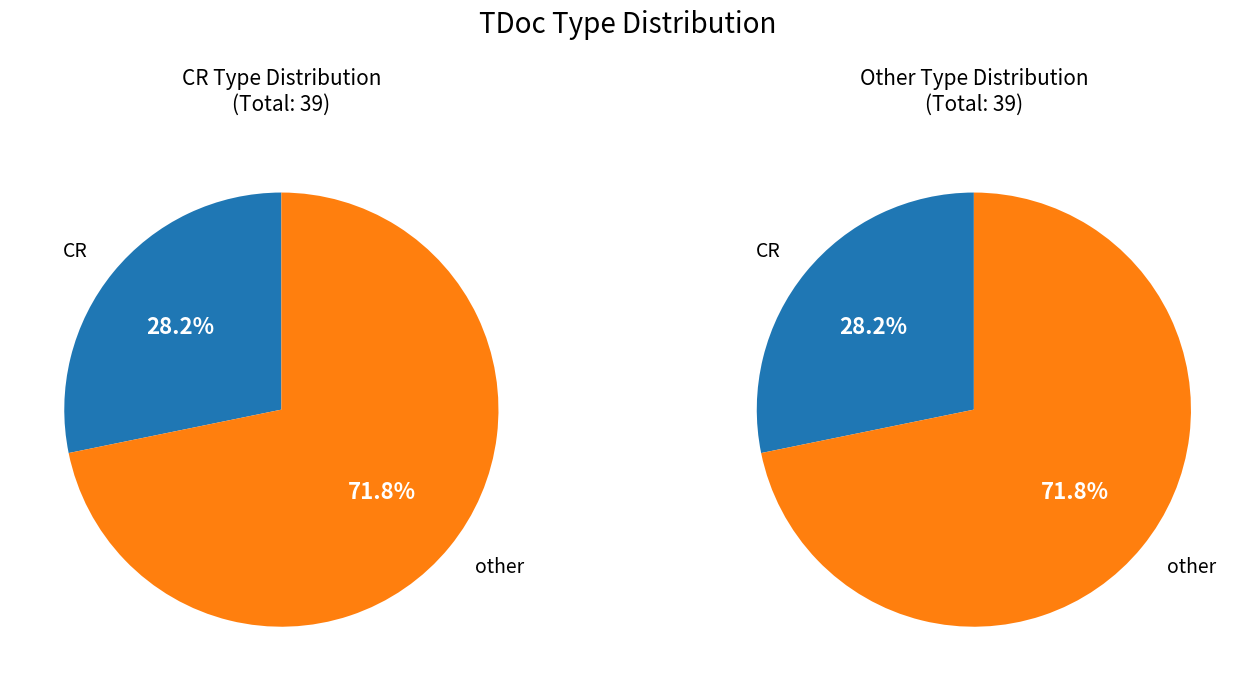

What is the ratio of the value at CR to the value at other?

0.4